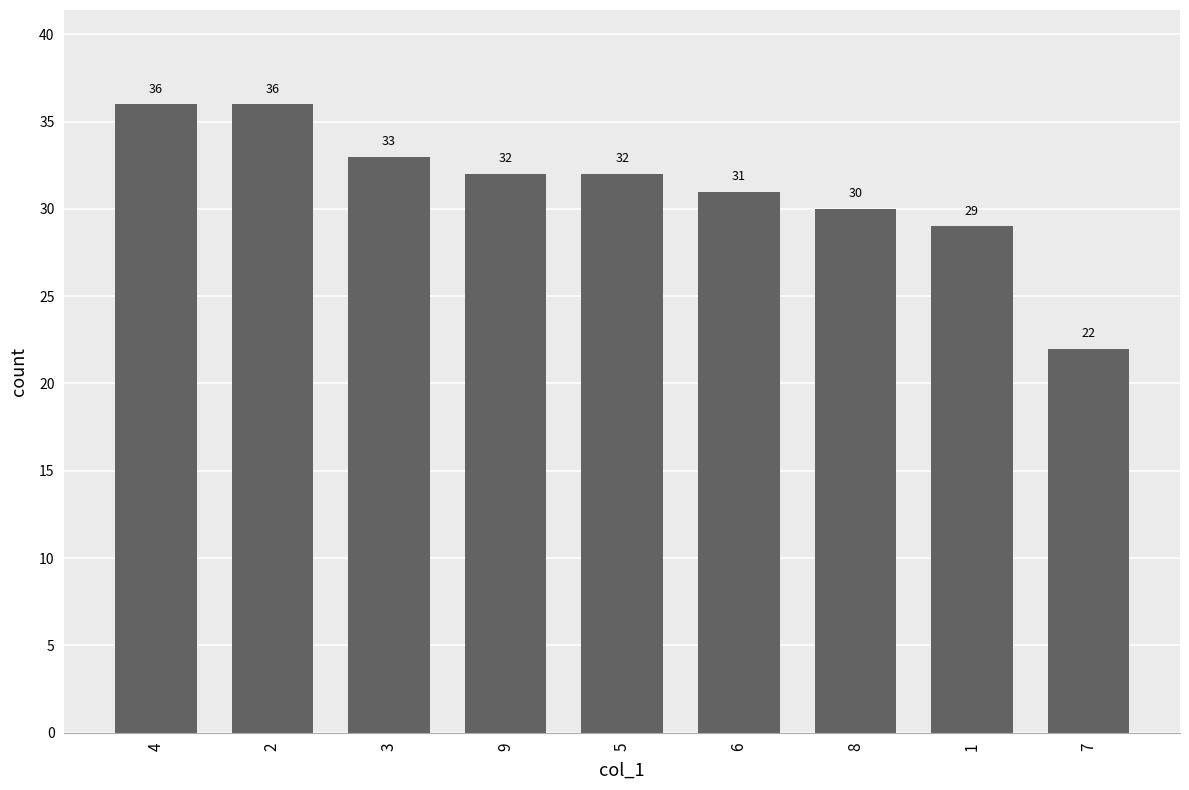

What is the change in value from 1 to 7?

-7